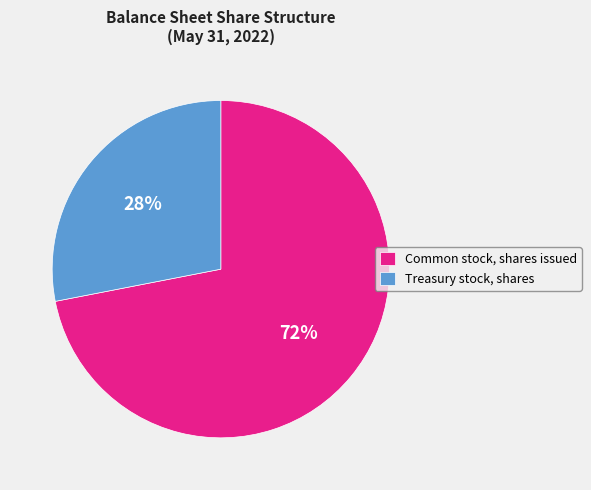

Which slice represents more than half of the pie?

Common stock, shares issued